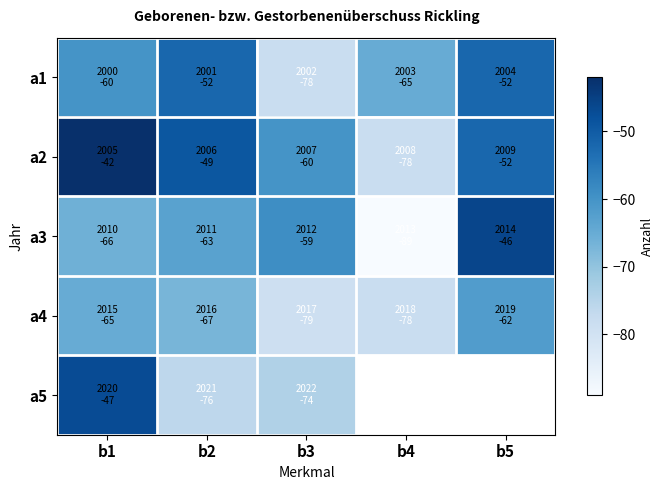

The a4 series shows -67.0 at b2. True or false?

True